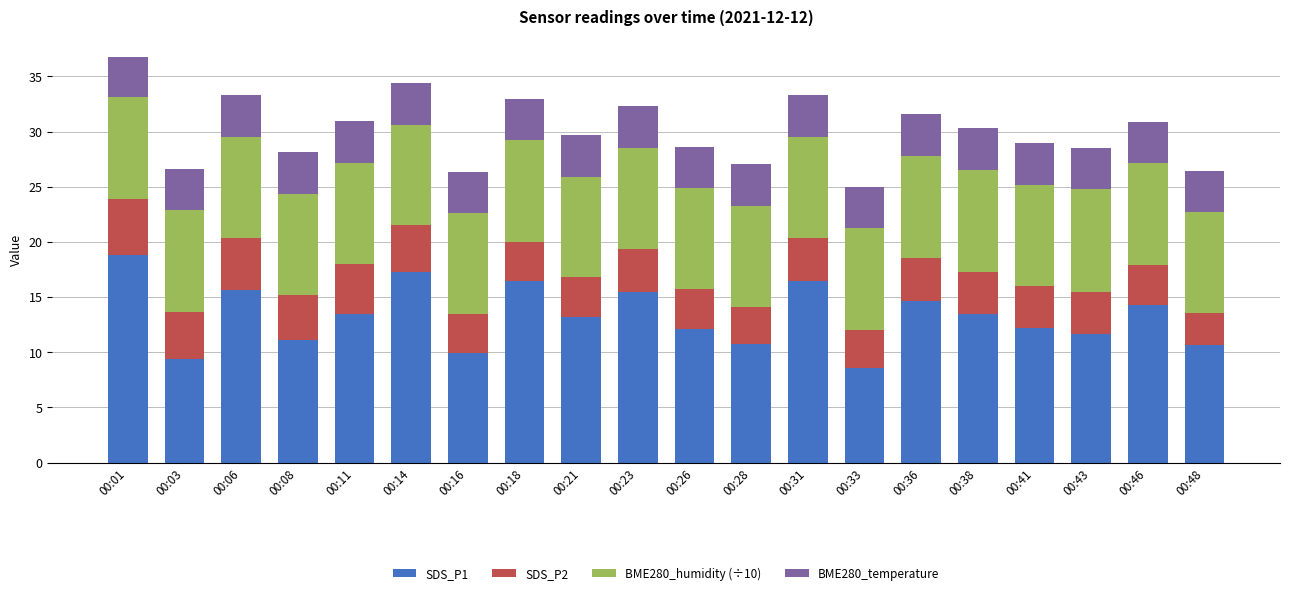

What is the total value across all series at 00:16?

26.4